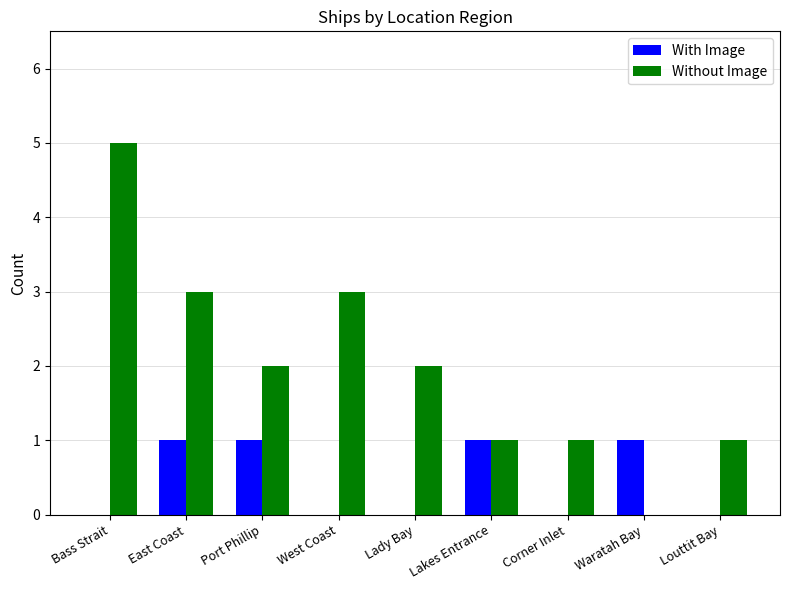

Is it true that With Image equals 0 at Louttit Bay?

True